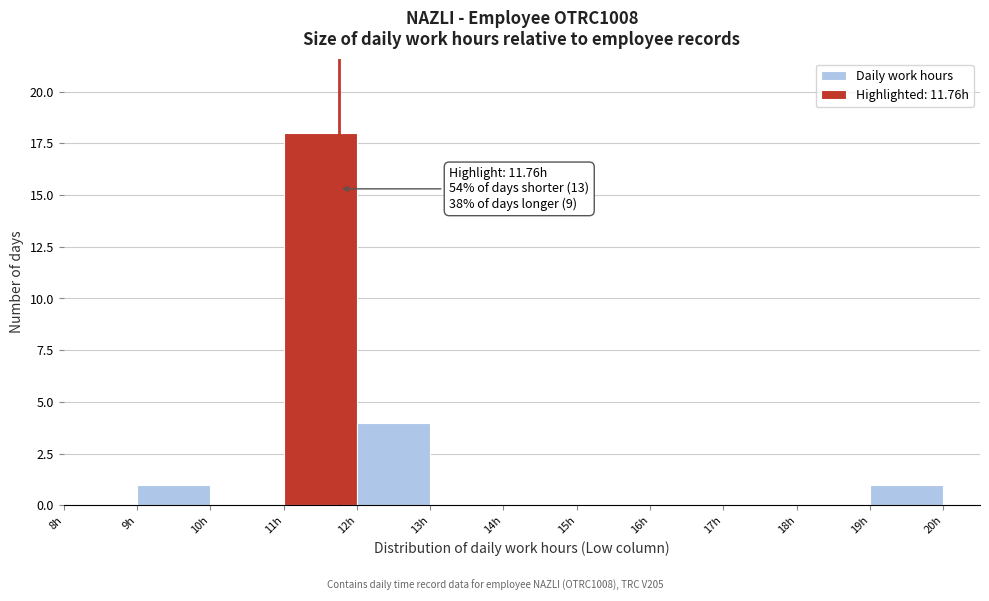

Over which range of the x-axis is the bar tallest?

11 to 12